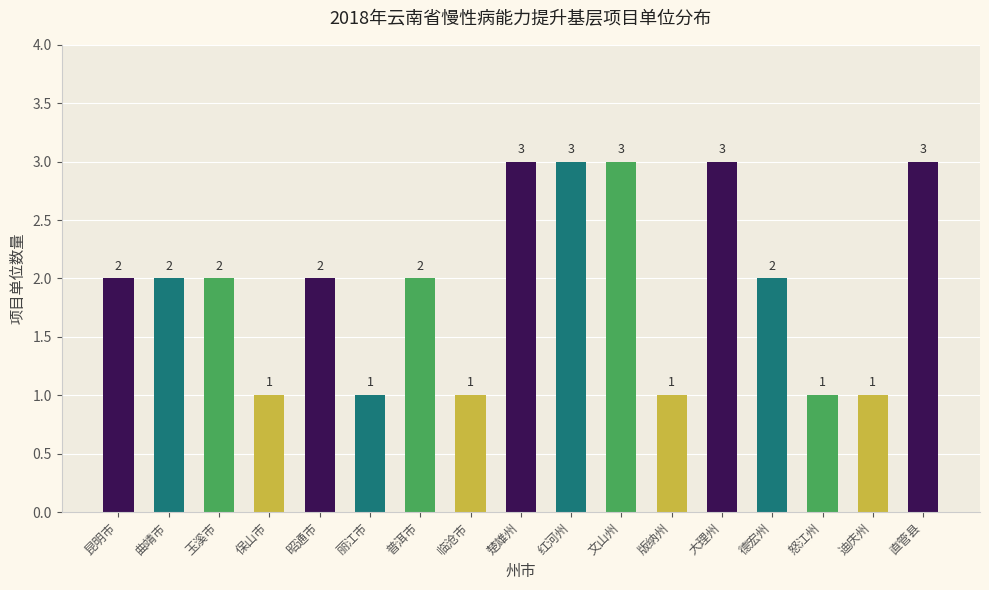

Count the values in the range 1 to 3.

17